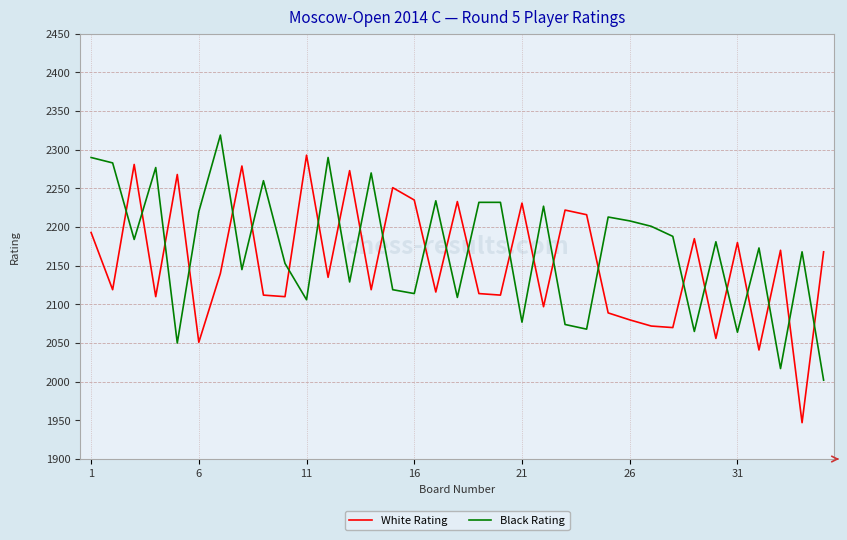

True or false: Black Rating and White Rating cross at least once.

True